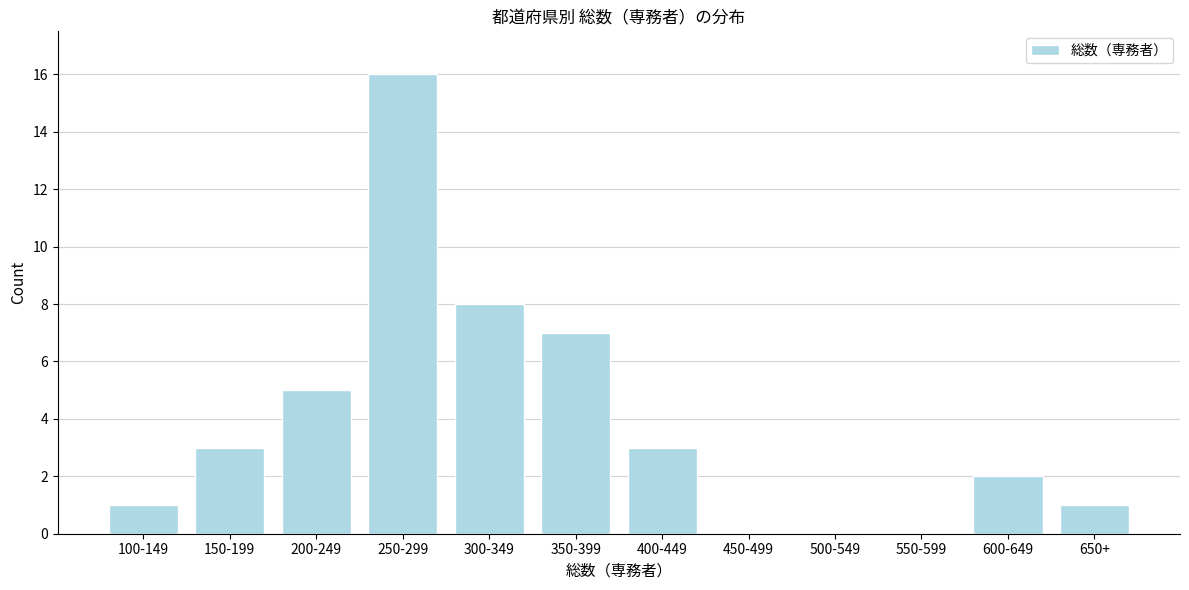

Reading right to left, what are all the values shown in this chart?

650+=1	600-649=2	550-599=0	500-549=0	450-499=0	400-449=3	350-399=7	300-349=8	250-299=16	200-249=5	150-199=3	100-149=1